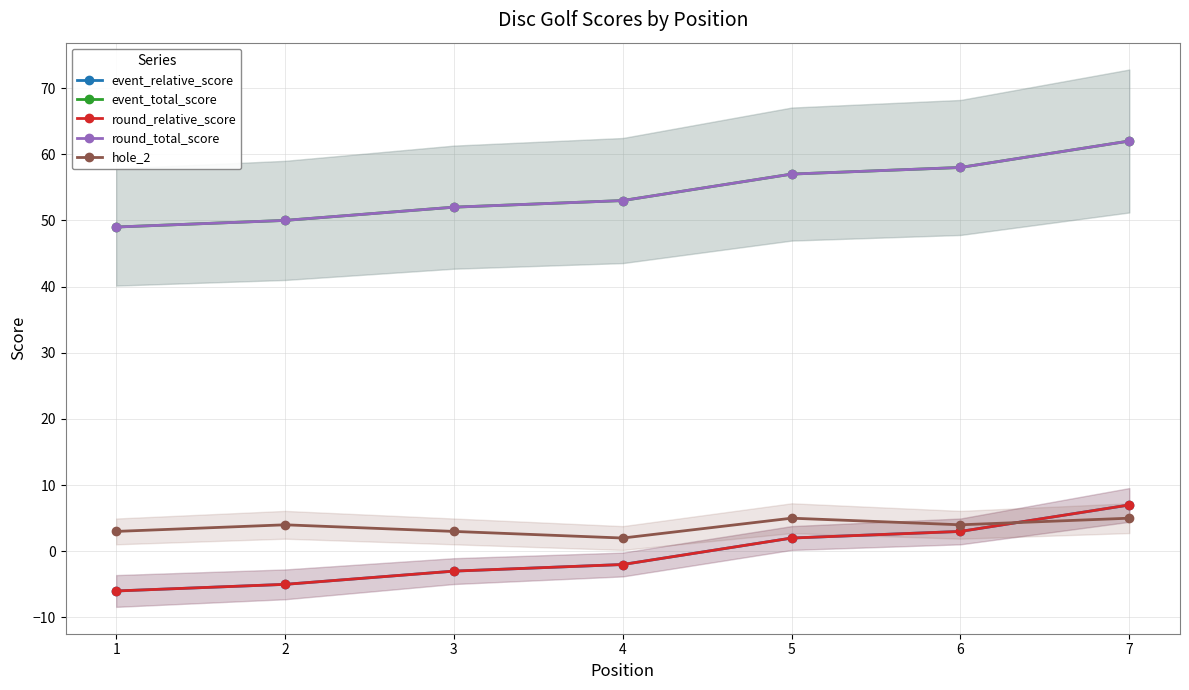

The value of event_total_score at 7 is 62. True or false?

True